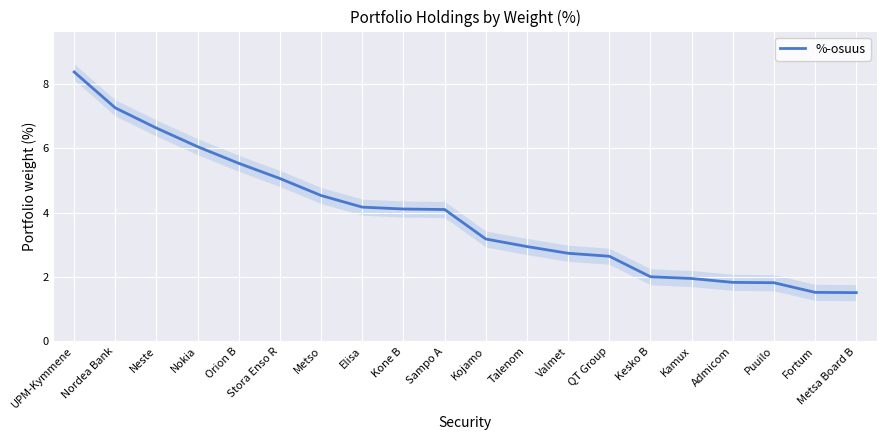

Reading left to right, what are all the values shown in this chart?

8.4	7.3	6.6	6.1	5.5	5.1	4.5	4.2	4.1	4.1	3.2	2.9	2.7	2.6	2.0	2.0	1.8	1.8	1.5	1.5